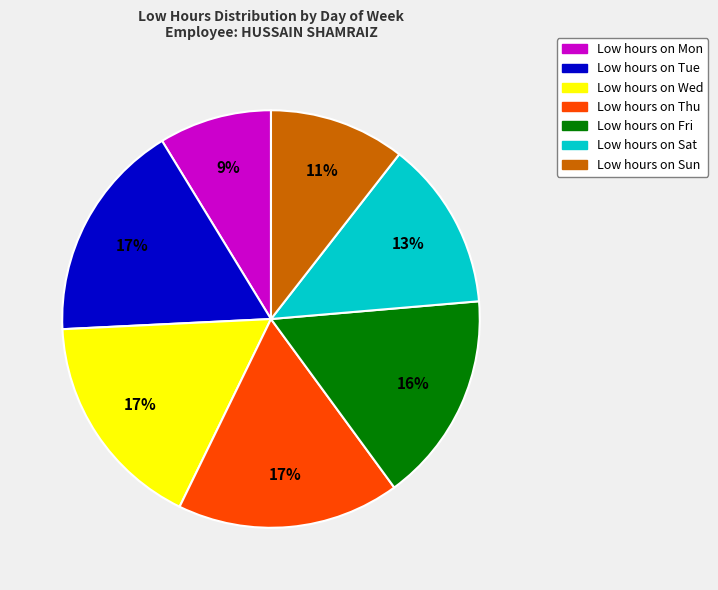

Does any single category account for the majority?

No